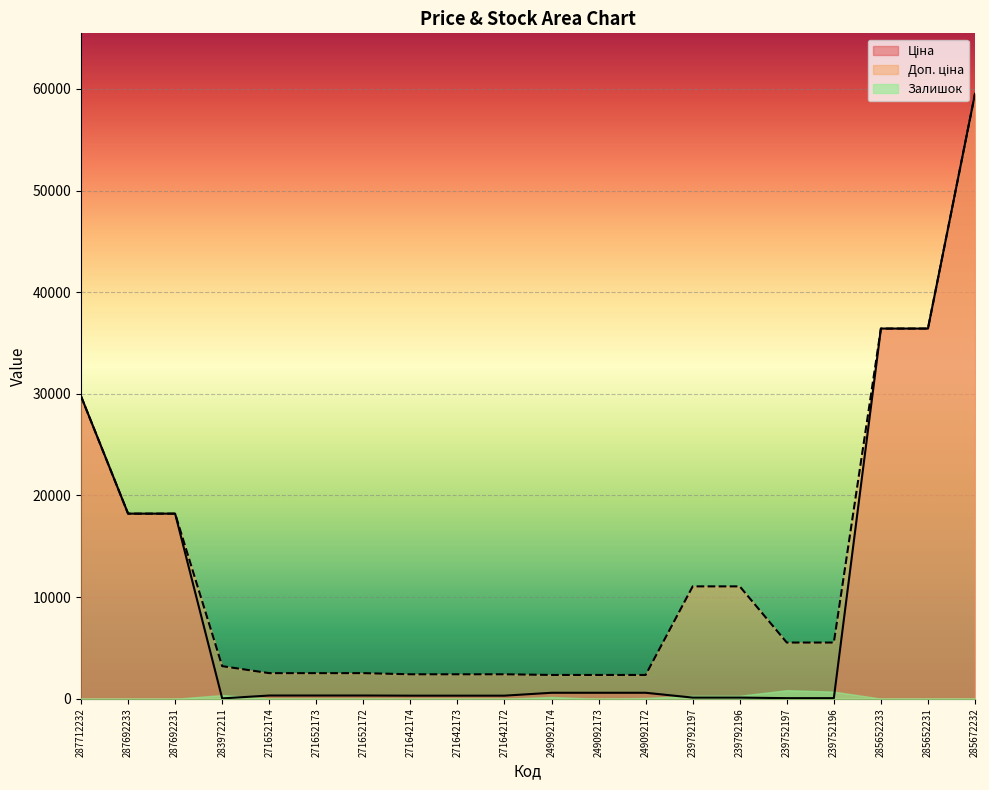

True or false: Доп. ціна has a value of 105800.2 at 285672232.

False